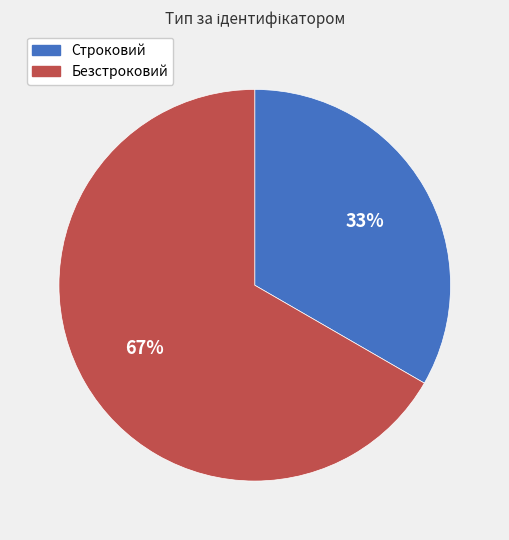

To the nearest percent, what is the combined percentage of Строковий and Безстроковий?

100%